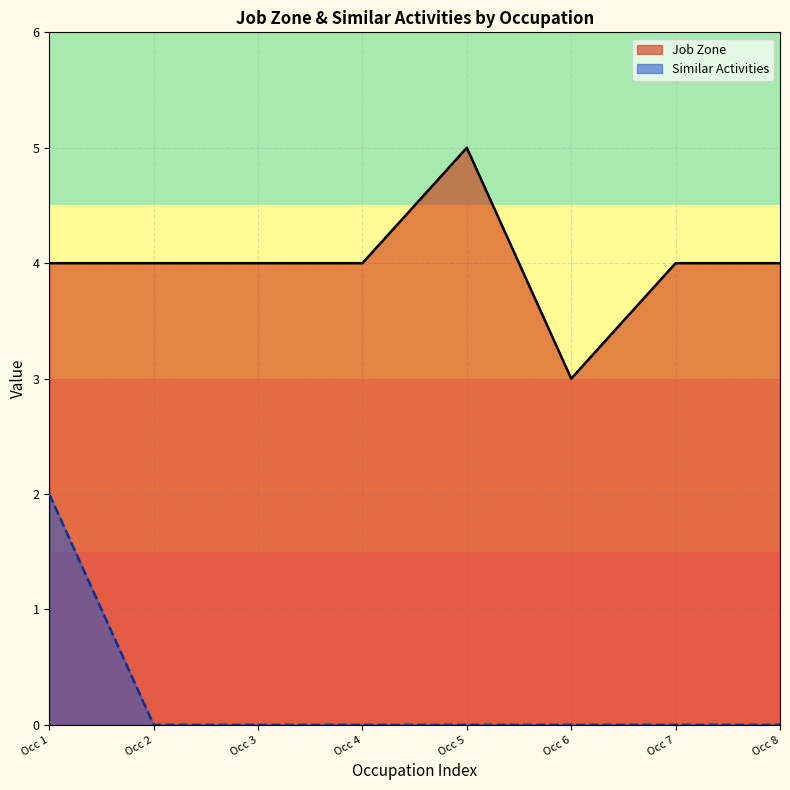

Rank the series at Occ 4 from lowest to highest value.

Similar Activities, Job Zone